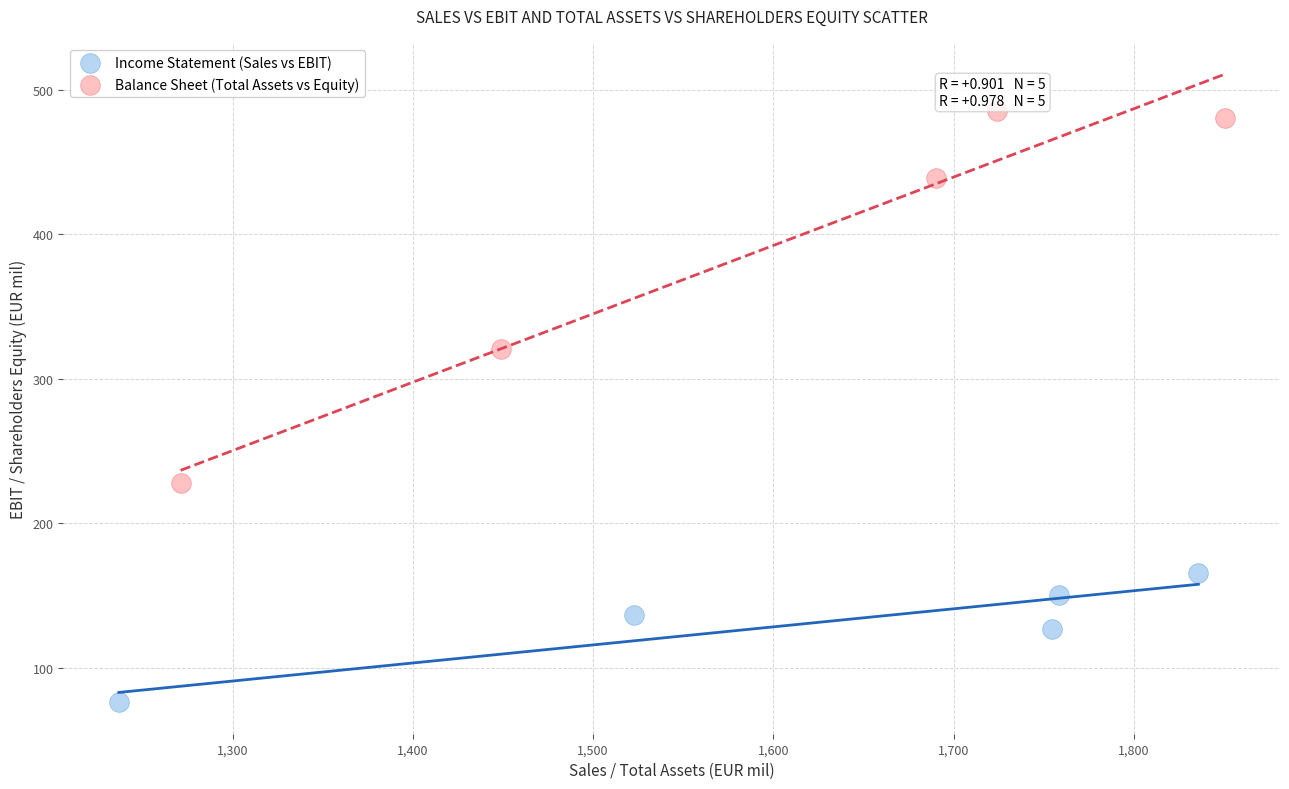

Which series has the largest Y range (max minus min)?

Balance Sheet (Total Assets vs Equity)